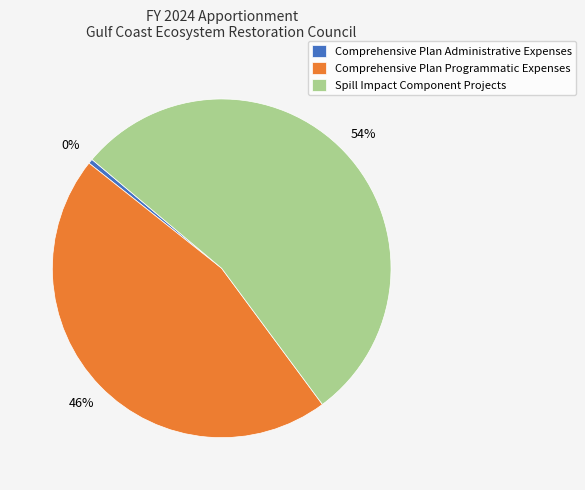

Is there a majority slice in this chart?

Yes